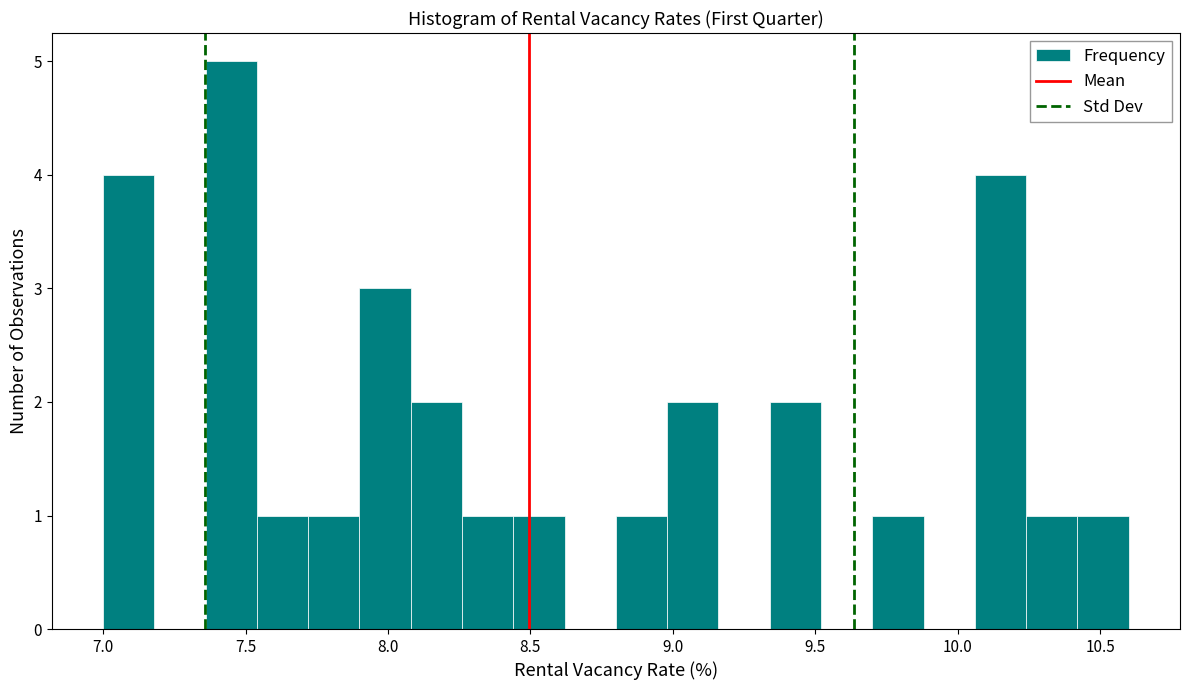

Read against the x-axis, roughly where is the centre of the tallest bar?

7.45